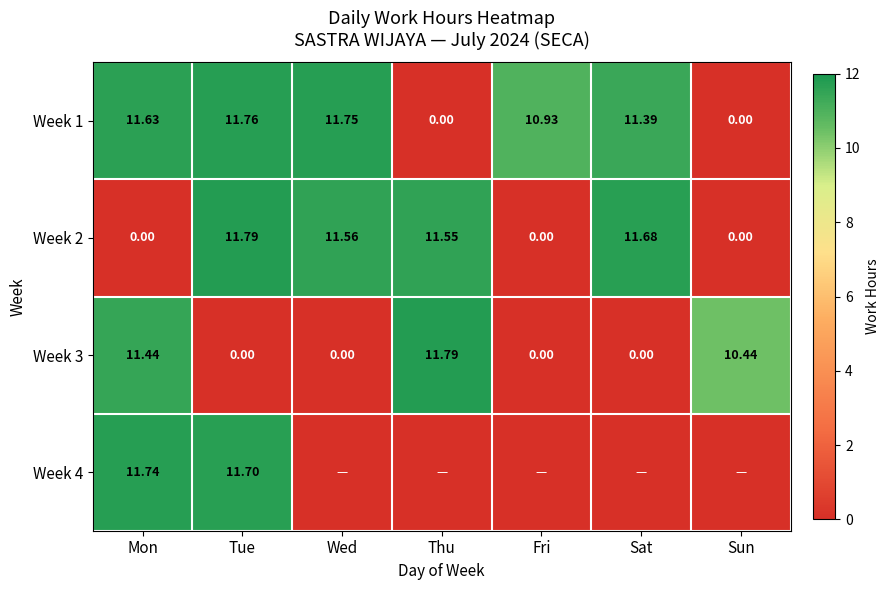

Which category has the highest value in the Week 3 series?

Thu